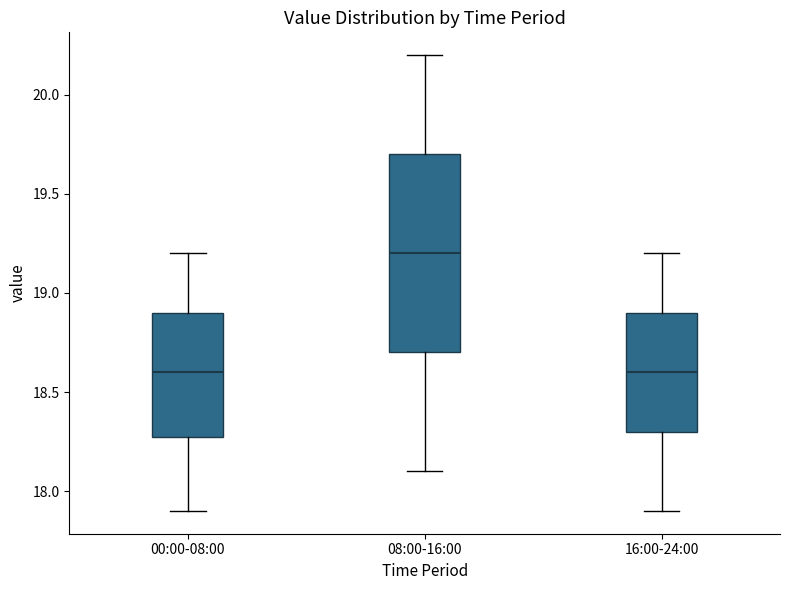

Comparing the boxes themselves (not the whiskers), which one is the tallest?

08:00-16:00